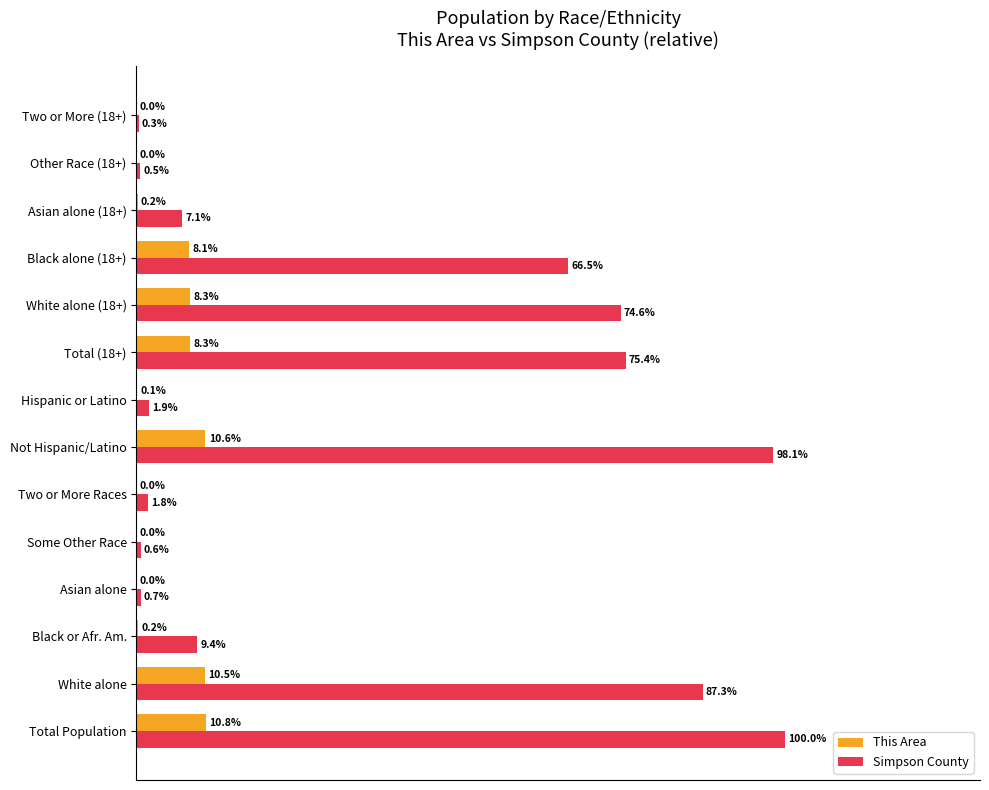

At which label is This Area closest to 5?

Black alone (18+)